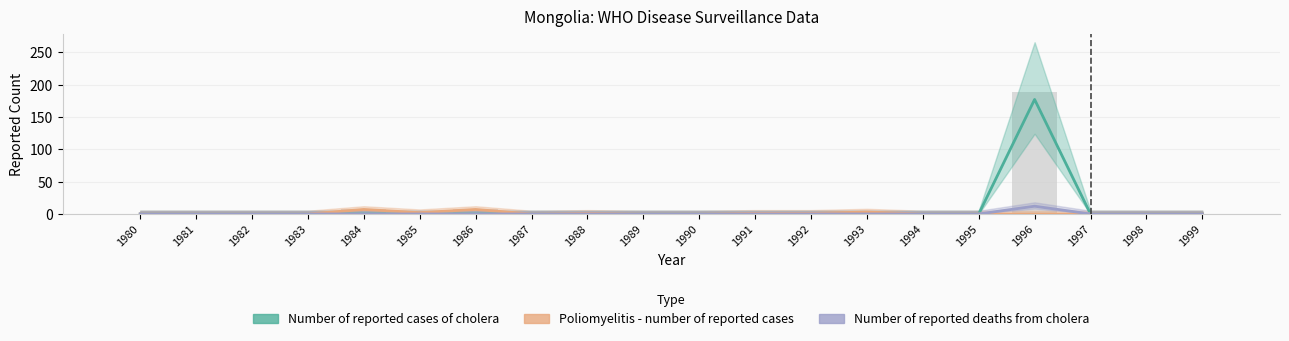

Is it true that Number of reported cases of cholera equals 0 at 1986?

True